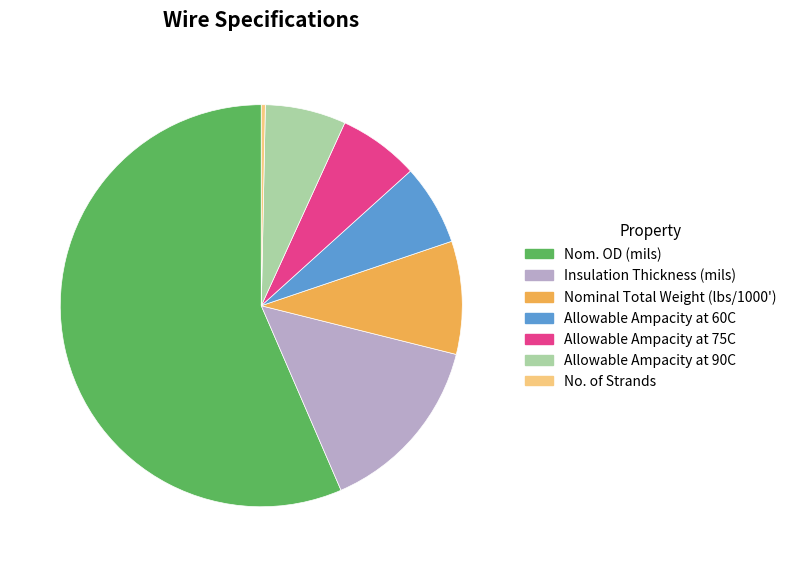

What is the largest slice in the pie chart?

Nom. OD (mils)